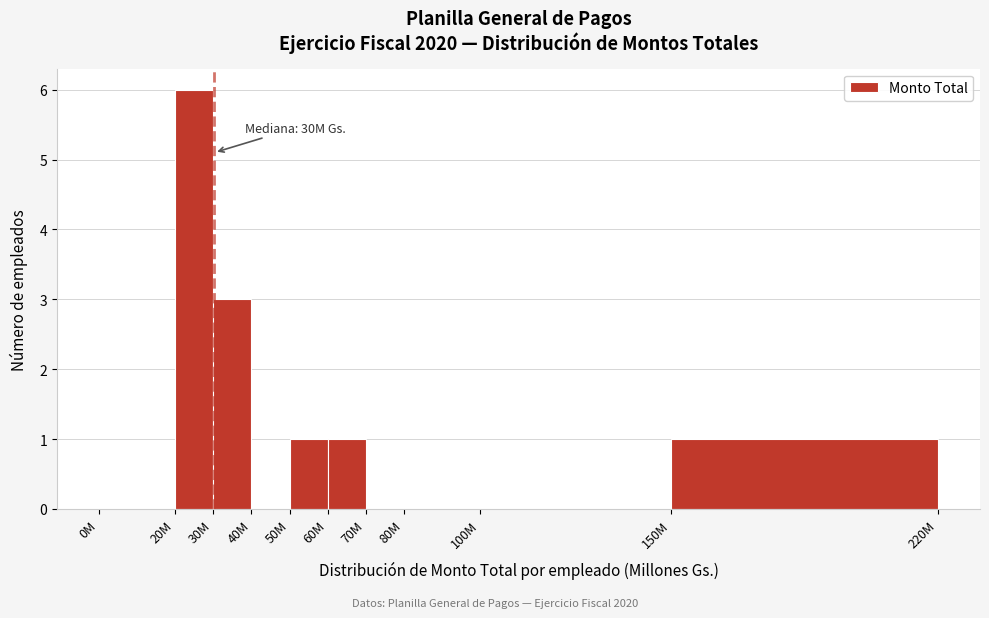

Reading left to right, transcribe all the data shown in this chart.

0M=0	20M=6	30M=3	40M=0	50M=1	60M=1	70M=0	80M=0	100M=0	150M=1